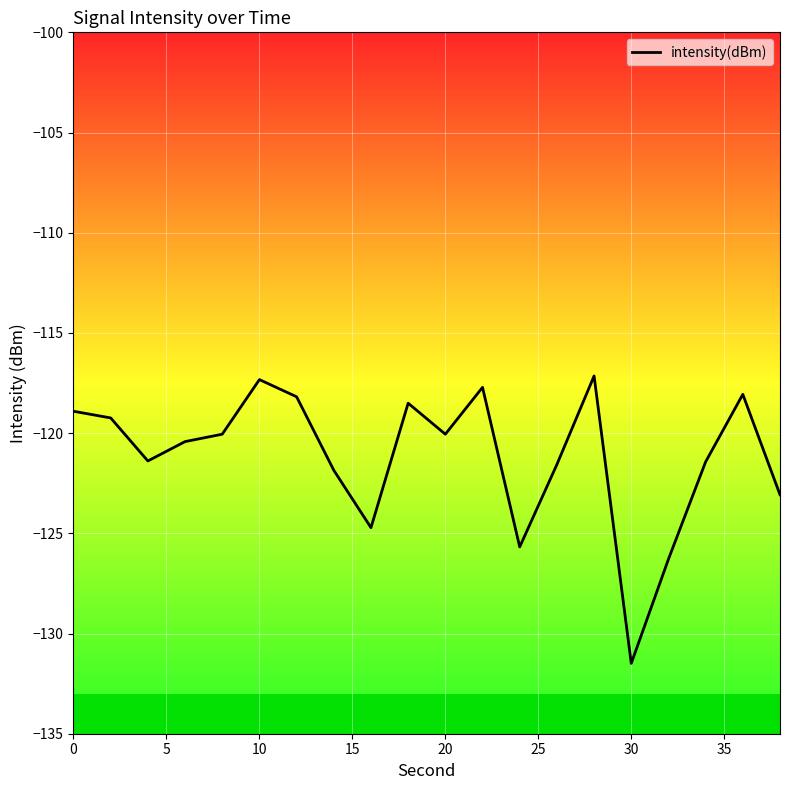

What is the greatest value displayed?

-117.1